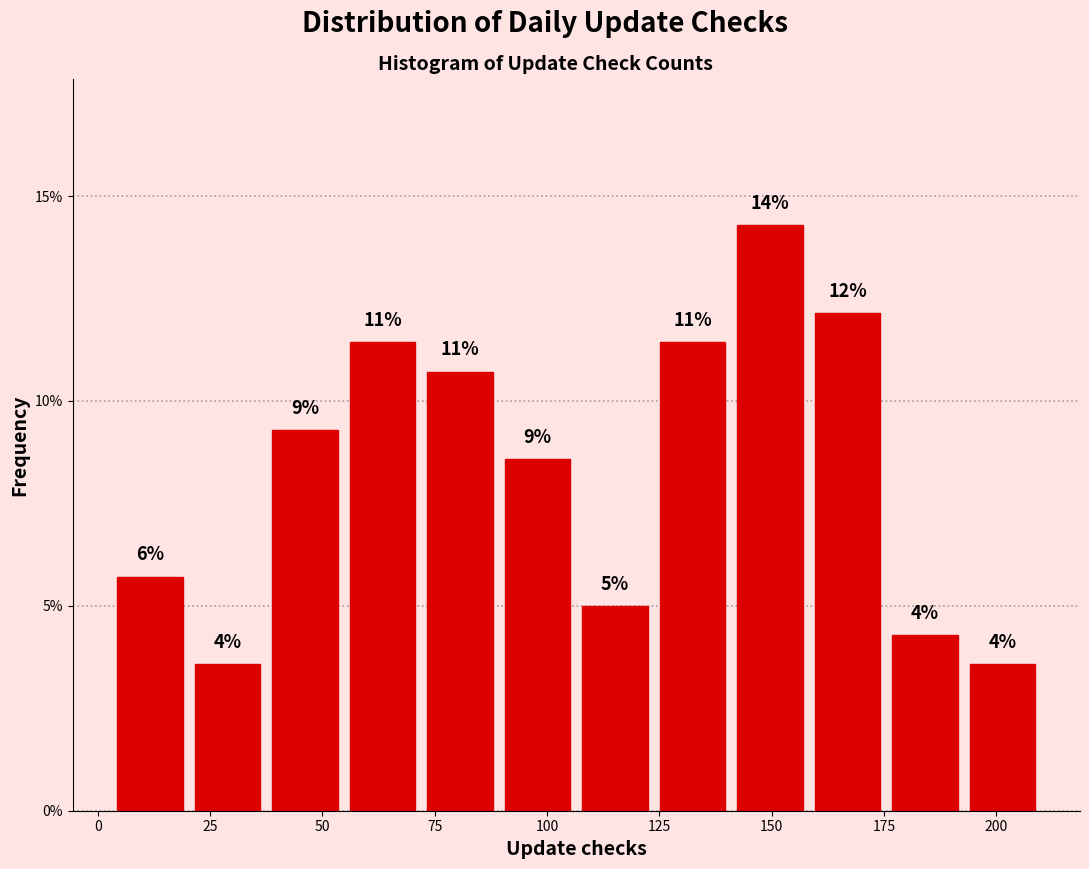

Around what value on the x-axis is the tallest bar? Give the approximate position of its centre, as read against the axis.

150